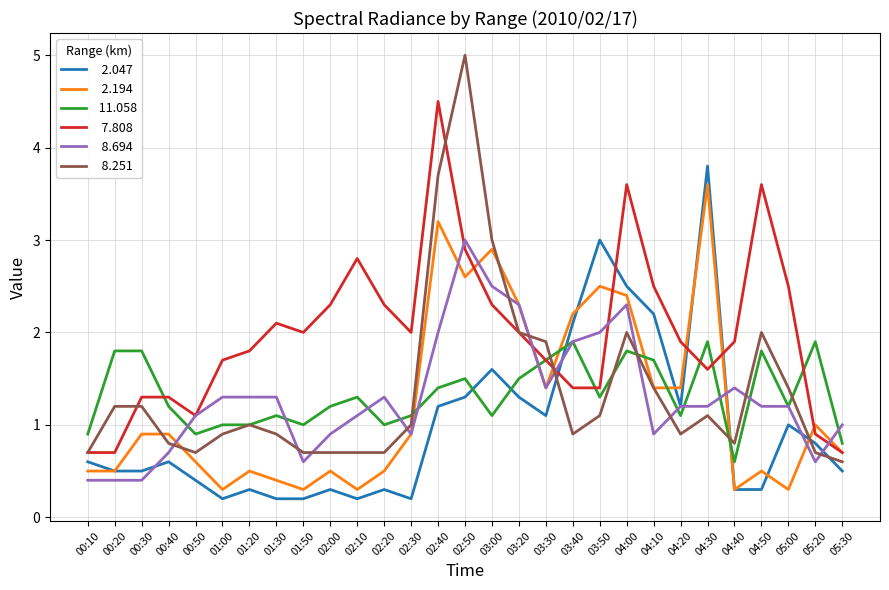

Which category has the highest value across all series?

02:50